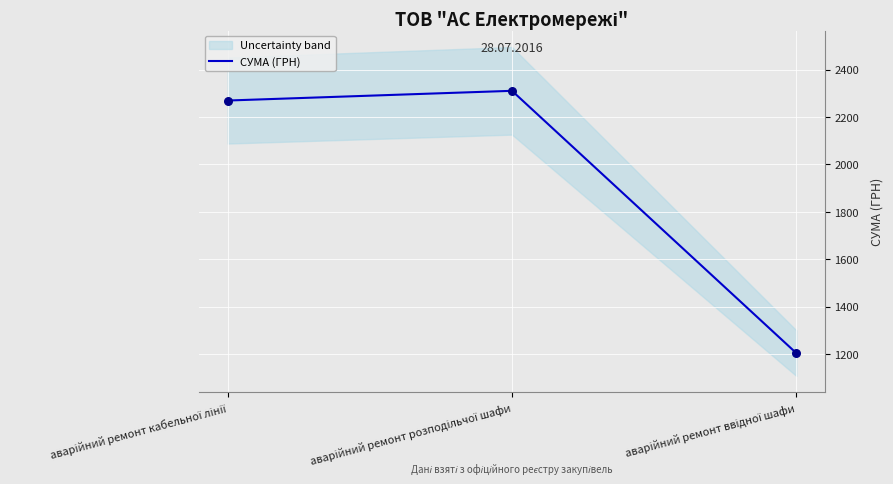

What is the ratio of the value at аварійний ремонт ввідної шафи to the value at аварійний ремонт кабельної лінії?

0.5